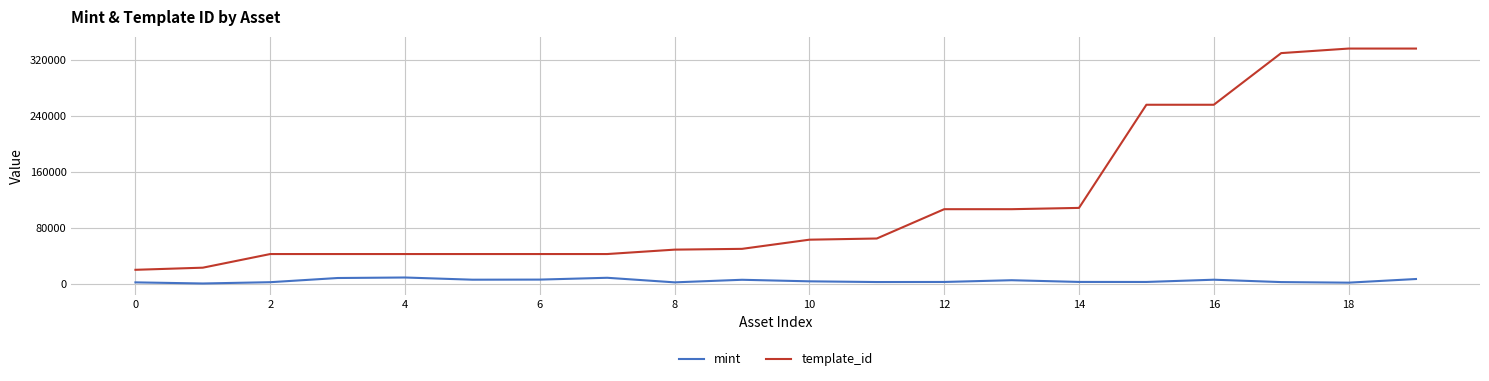

What is the maximum value shown in the chart?

336643